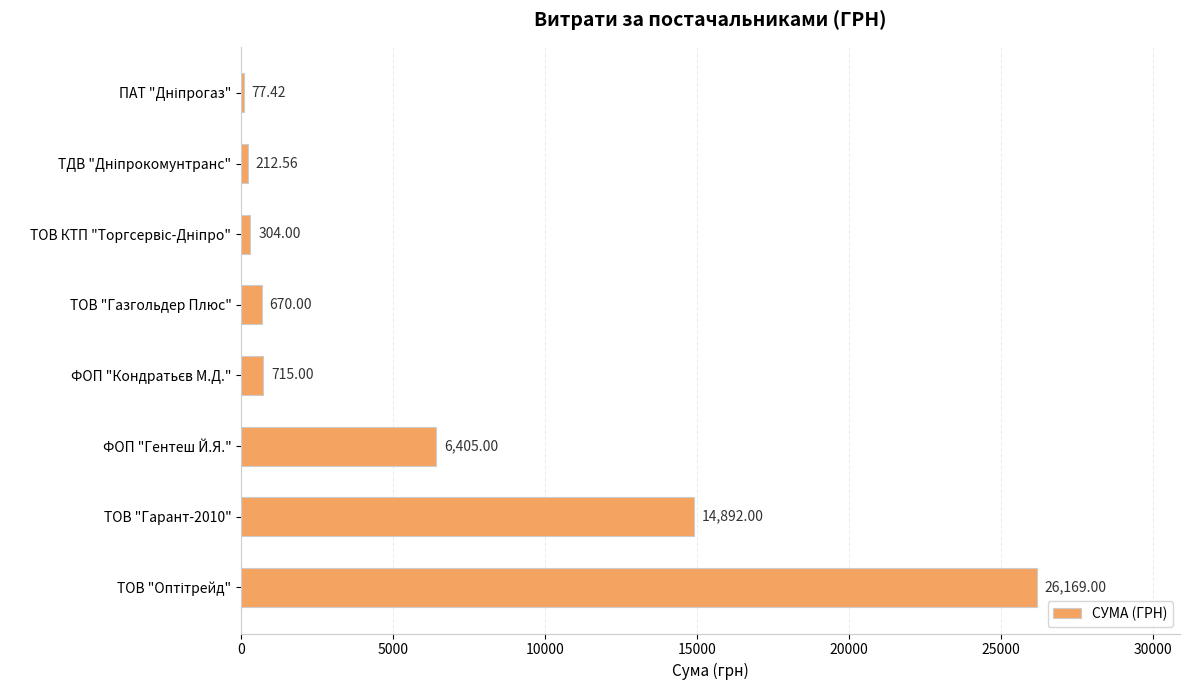

What is the sum of all values?

49445.0